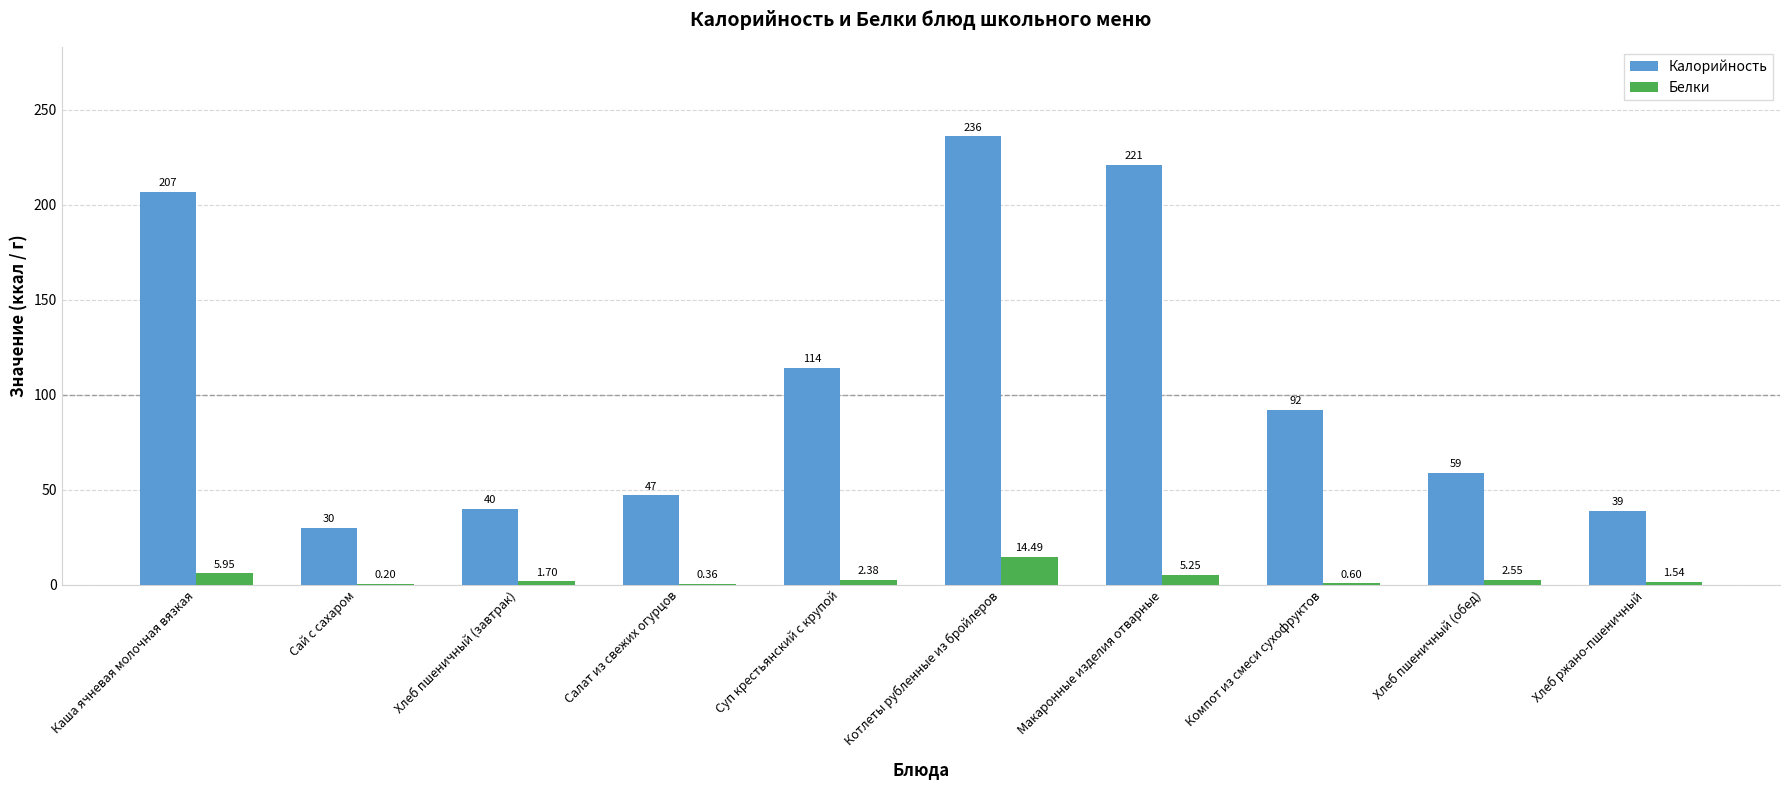

What is the sum of the Калорийность values at Компот из смеси сухофруктов and Сай с сахаром?

122.0